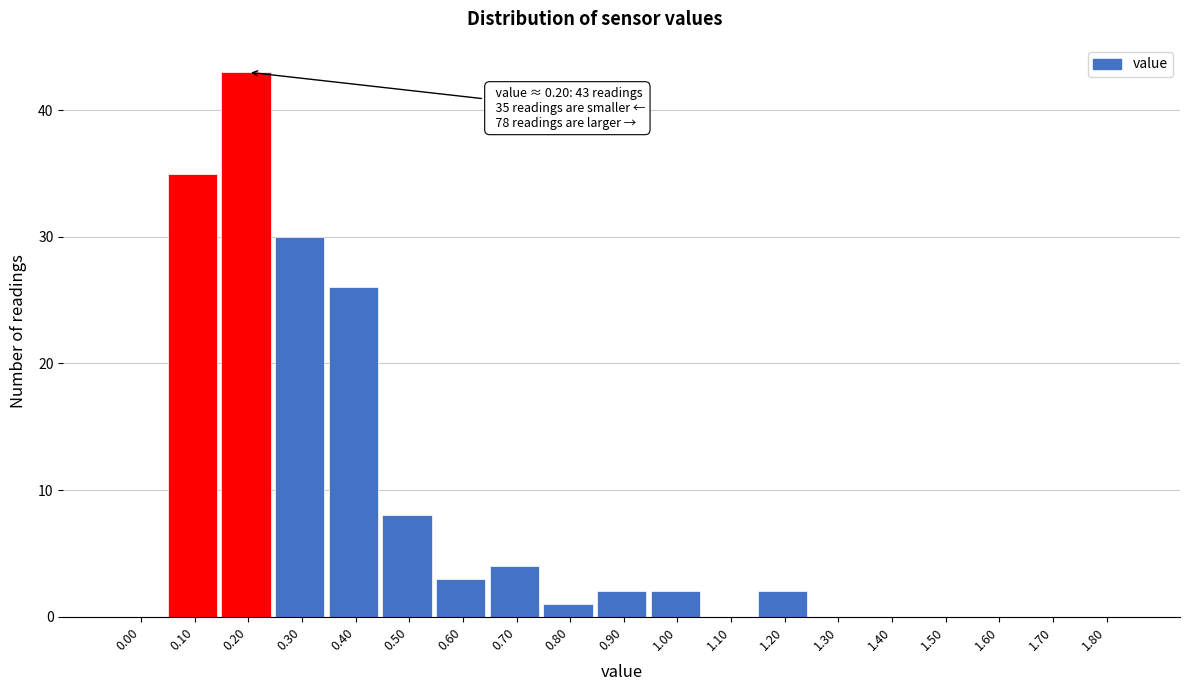

Reading left to right, extract all data points from this chart.

0.00=0	0.10=35	0.20=43	0.30=30	0.40=26	0.50=8	0.60=3	0.70=4	0.80=1	0.90=2	1.00=2	1.10=0	1.20=2	1.30=0	1.40=0	1.50=0	1.60=0	1.70=0	1.80=0